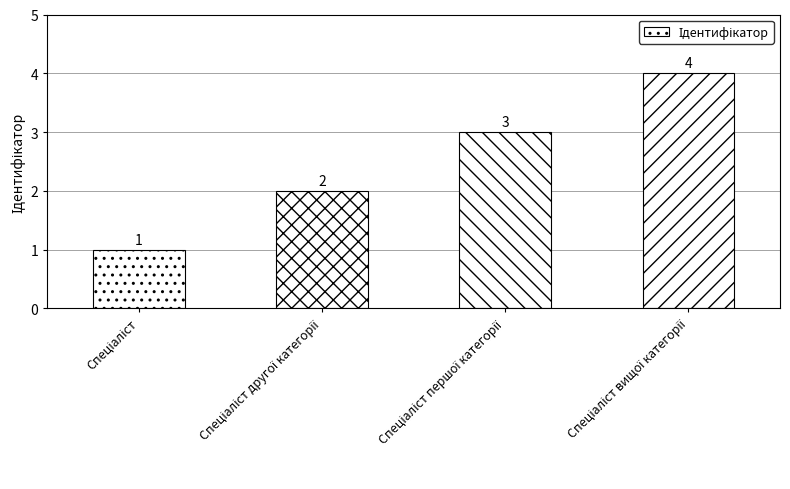

What is the greatest value displayed?

4